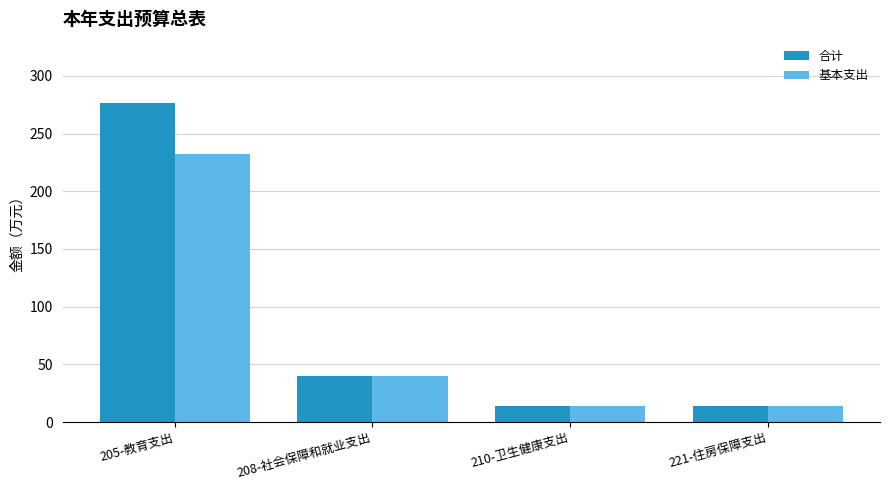

What is the greatest value displayed?

276.8